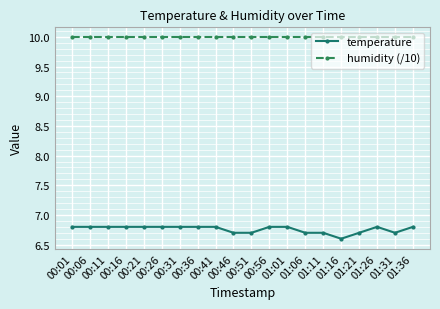

What is the highest value of the temperature series?

6.8